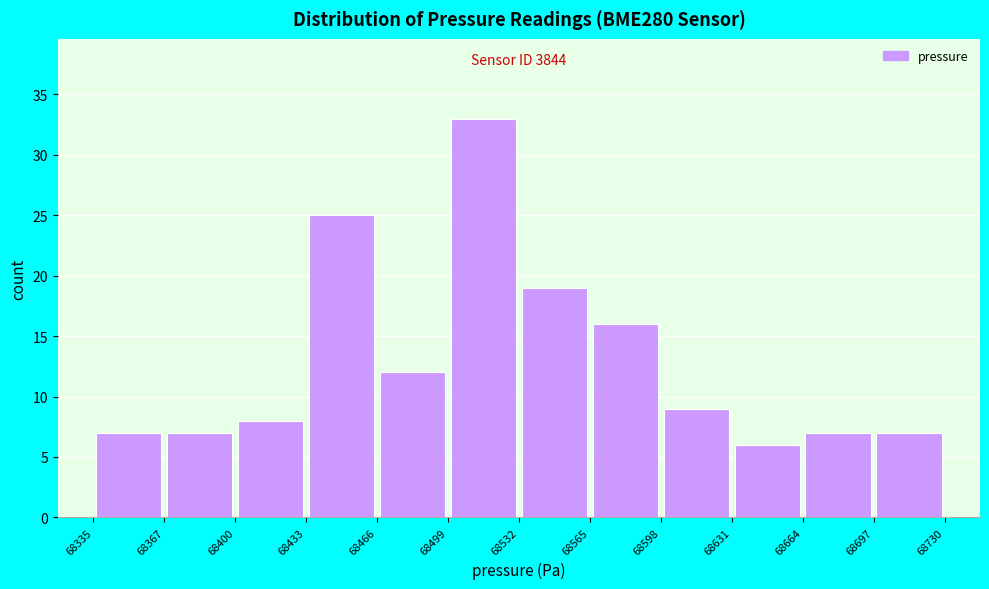

Over which range of the x-axis is the bar tallest?

68499 to 68532